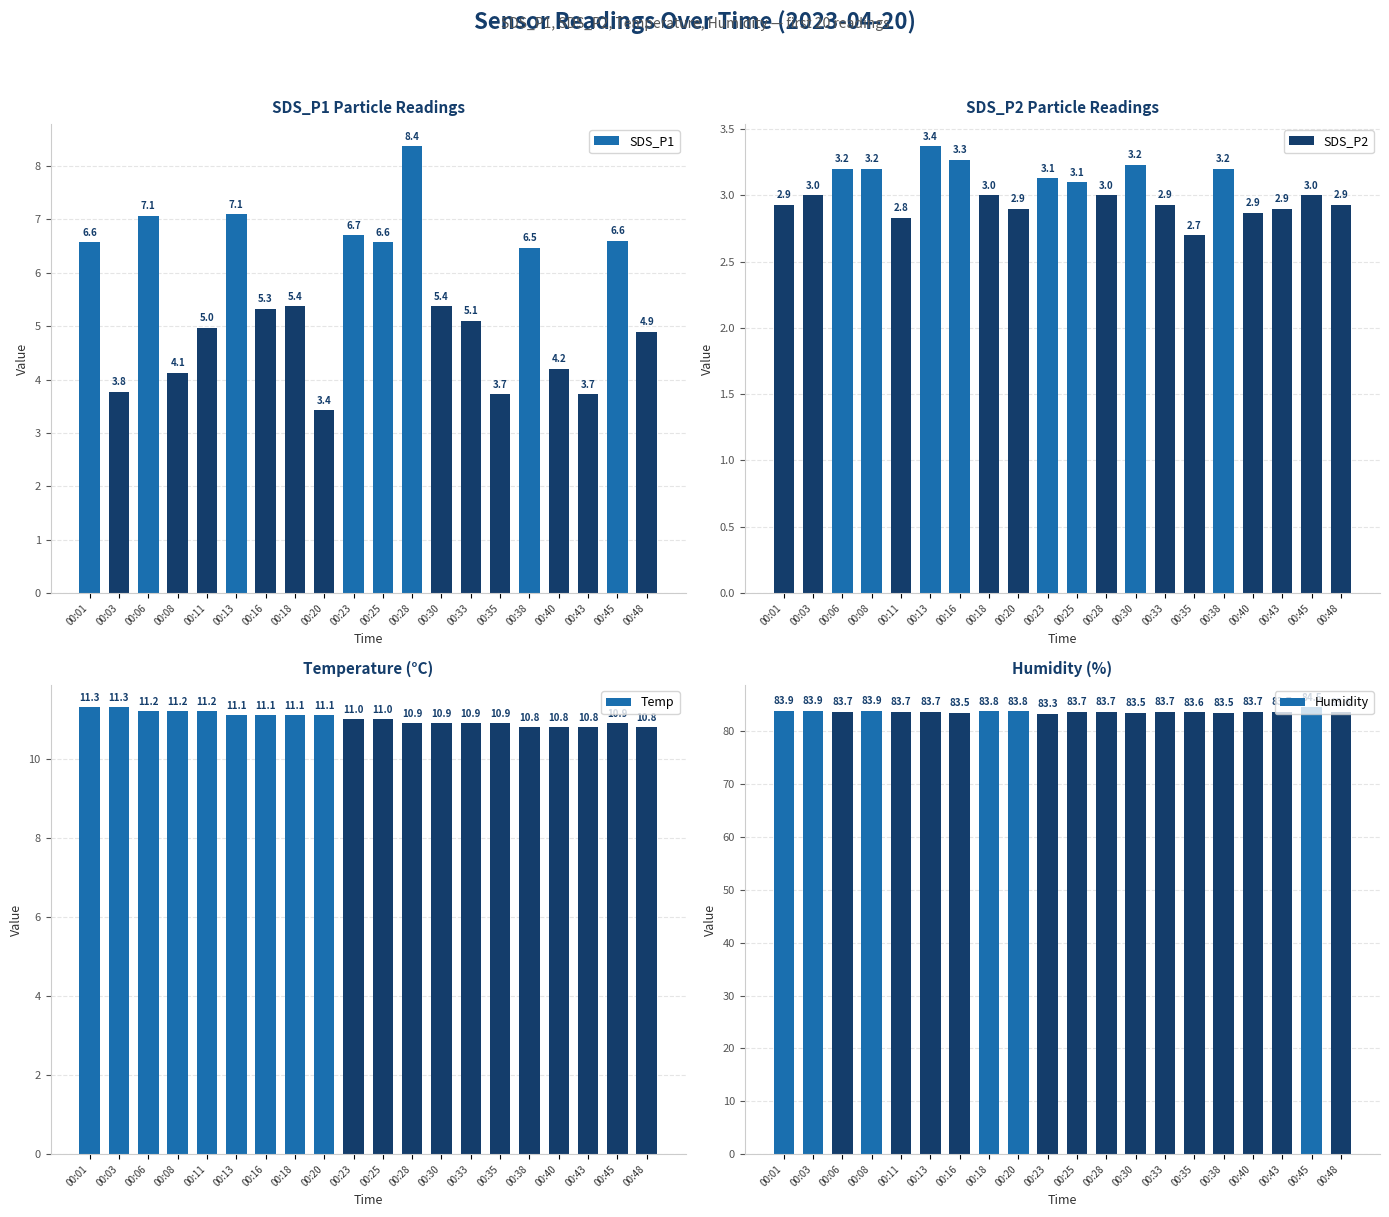

List the series in order of their peak value, highest first.

Humidity, Temp, SDS_P1, SDS_P2